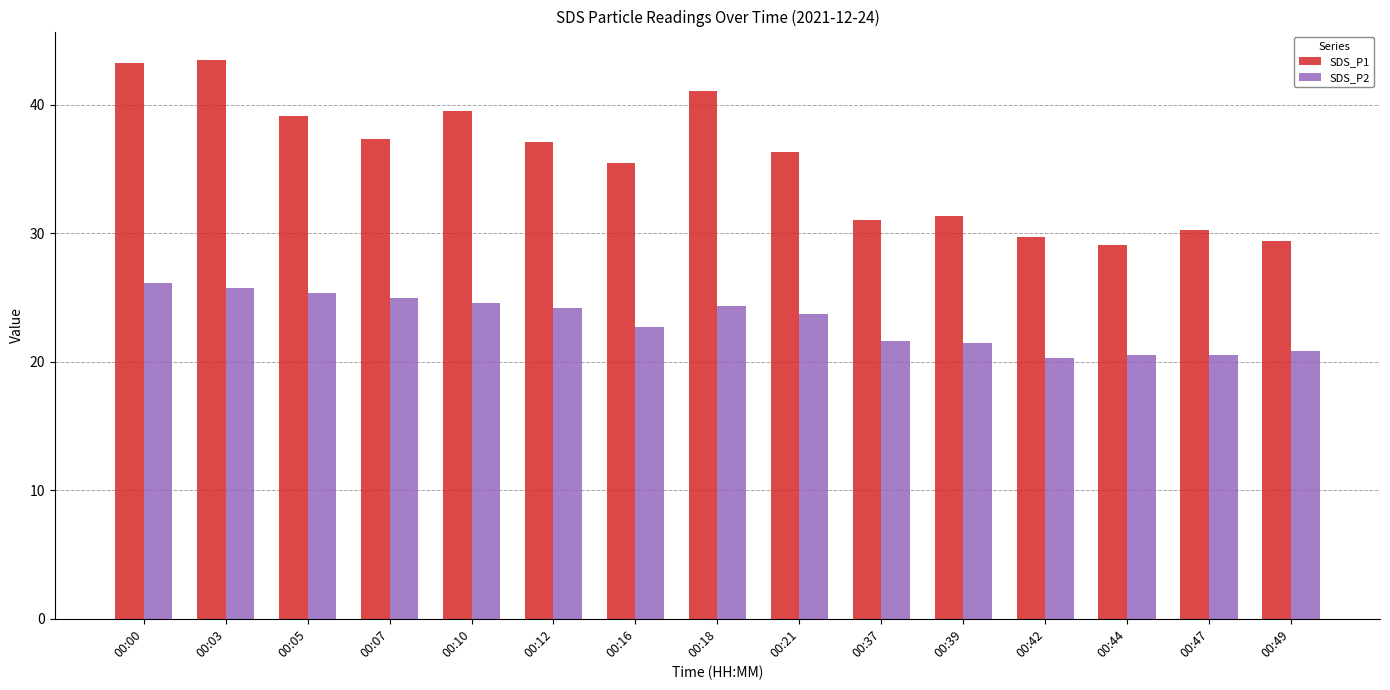

How many distinct data groups are displayed?

2